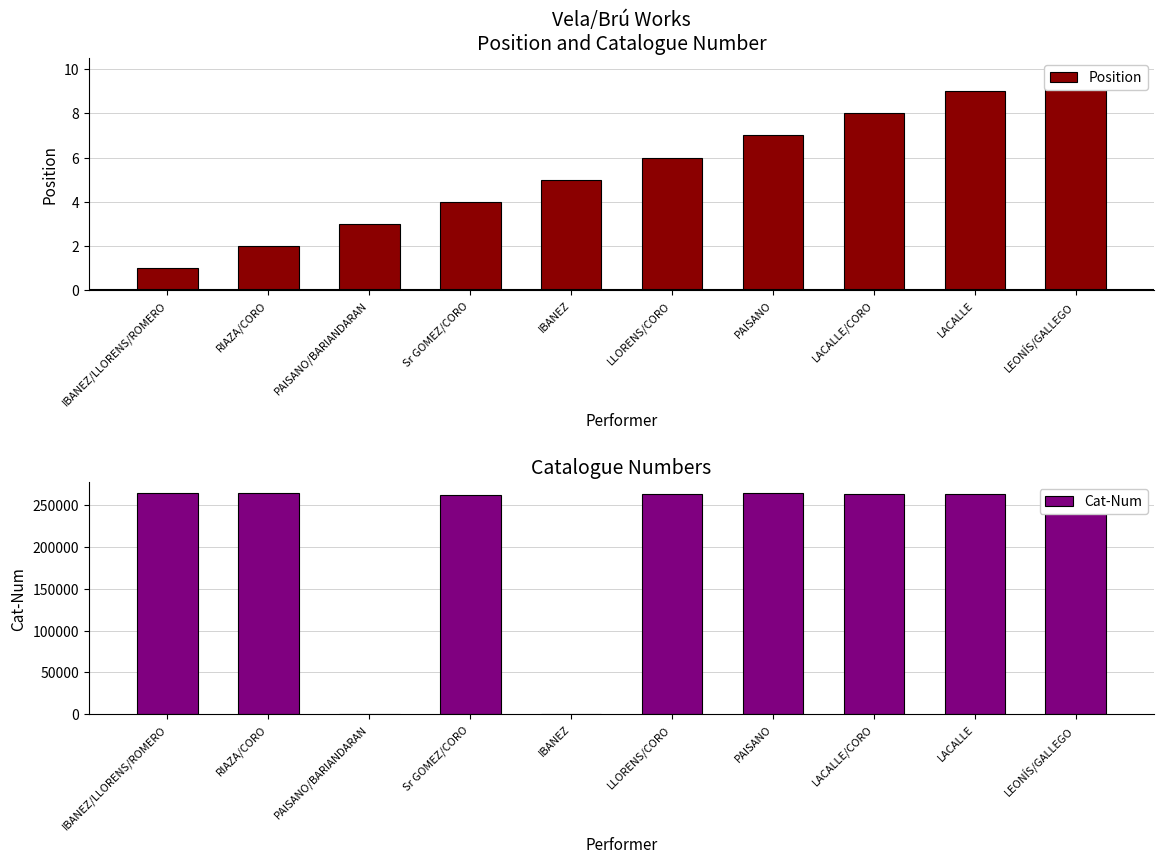

Rank the categories by SOC value from highest to lowest.

LEONÍS/GALLEGO, PAISANO, IBANEZ/LLORENS/ROMERO, RIAZA/CORO, LACALLE, LACALLE/CORO, LLORENS/CORO, Sr GOMEZ/CORO, PAISANO/BARIANDARAN, IBANEZ